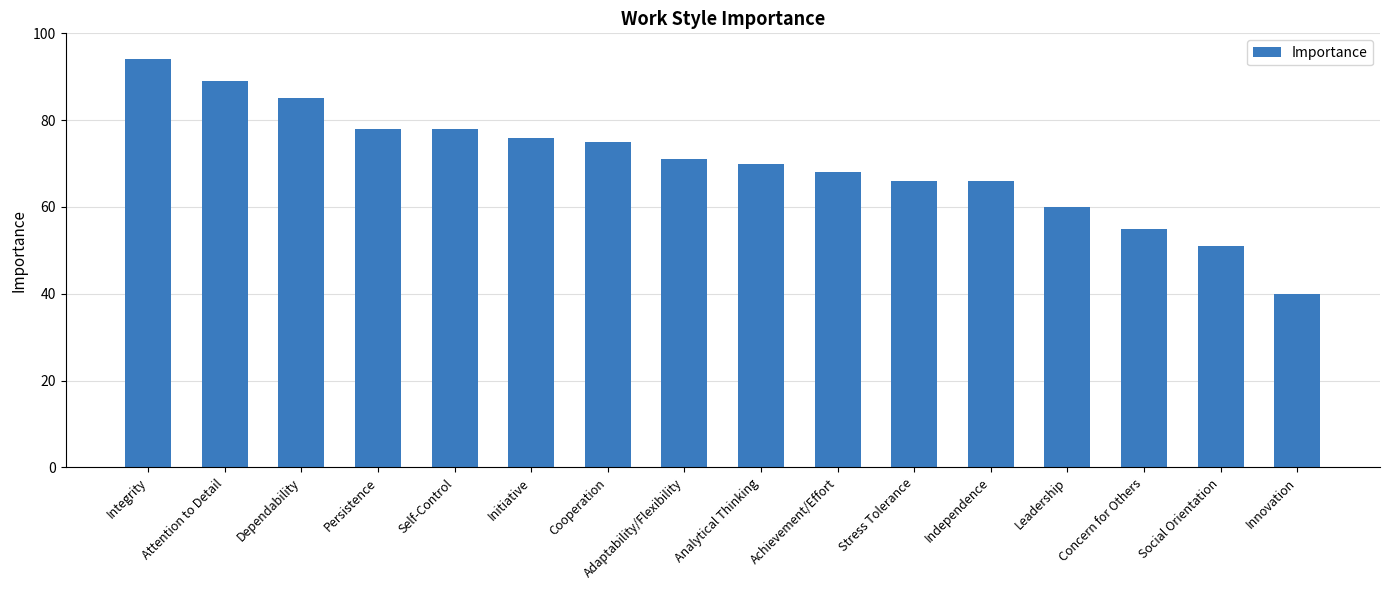

True or false: the data shows 27 at Cooperation.

False